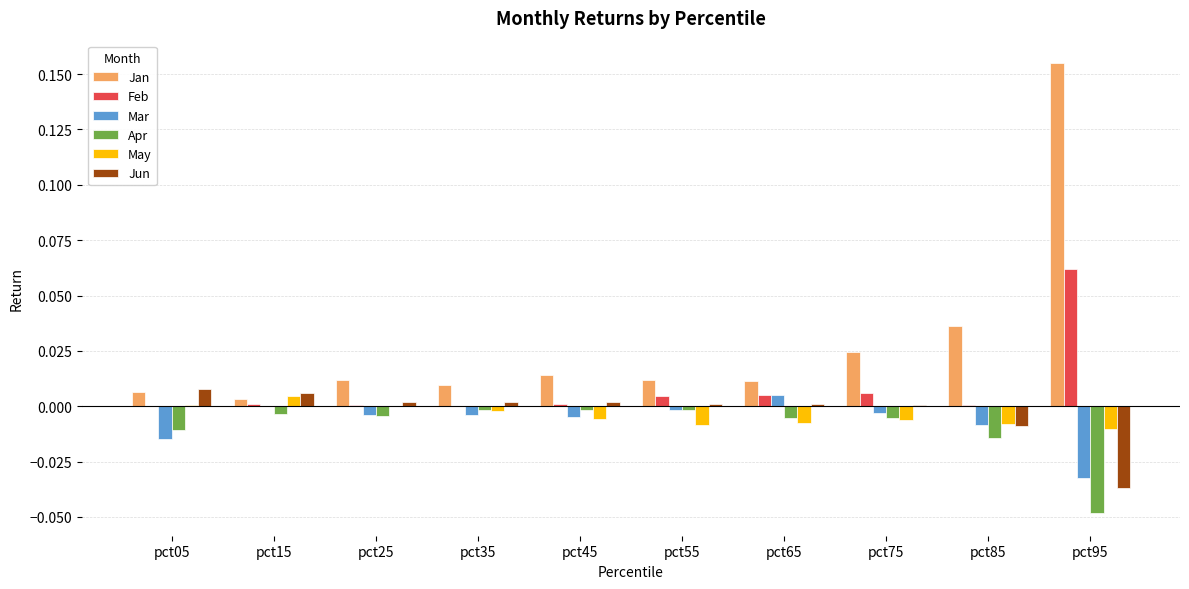

The Apr series shows -0.0 at pct65. True or false?

True